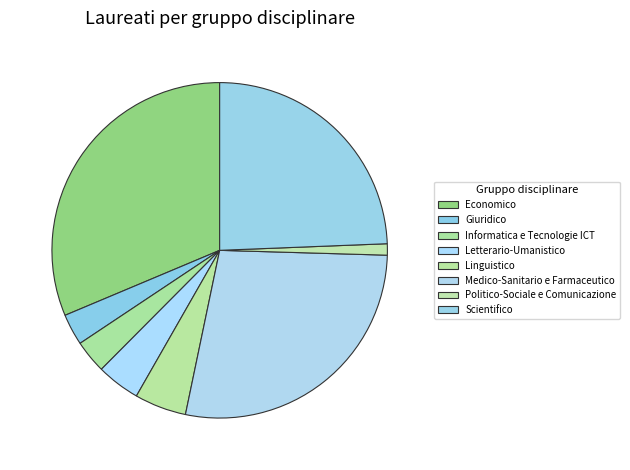

The Scientifico slice represents 24% of the pie. True or false?

True